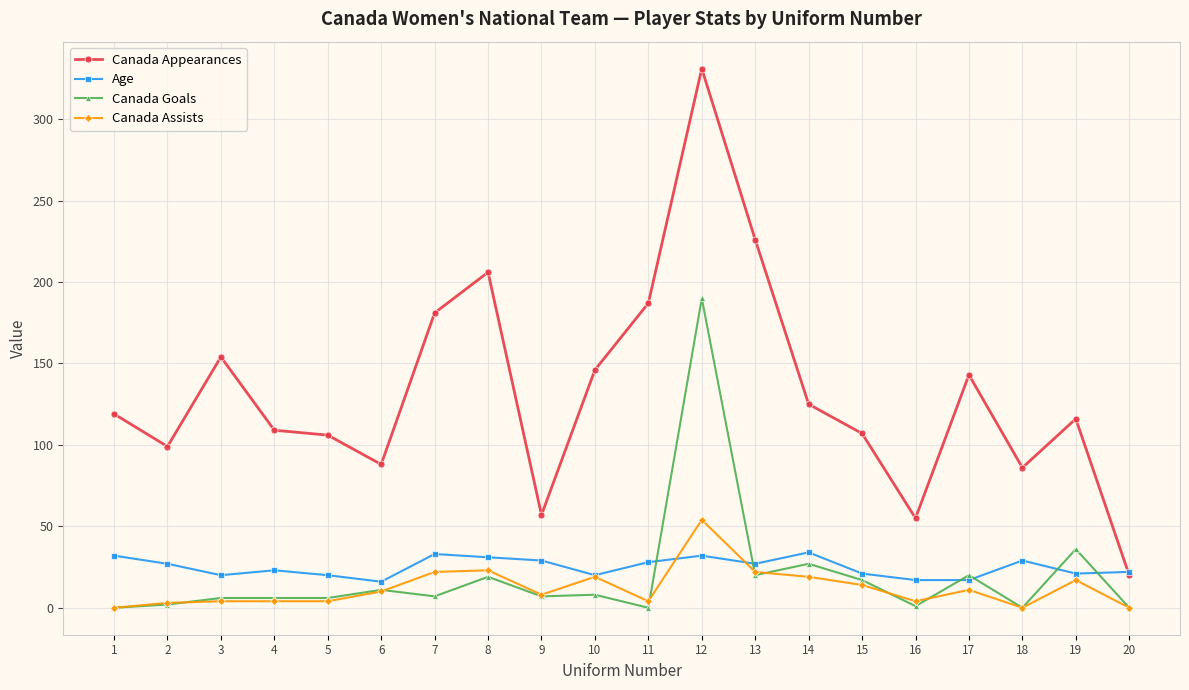

Between 8 and 14, which series saw the biggest shift?

Canada Appearances